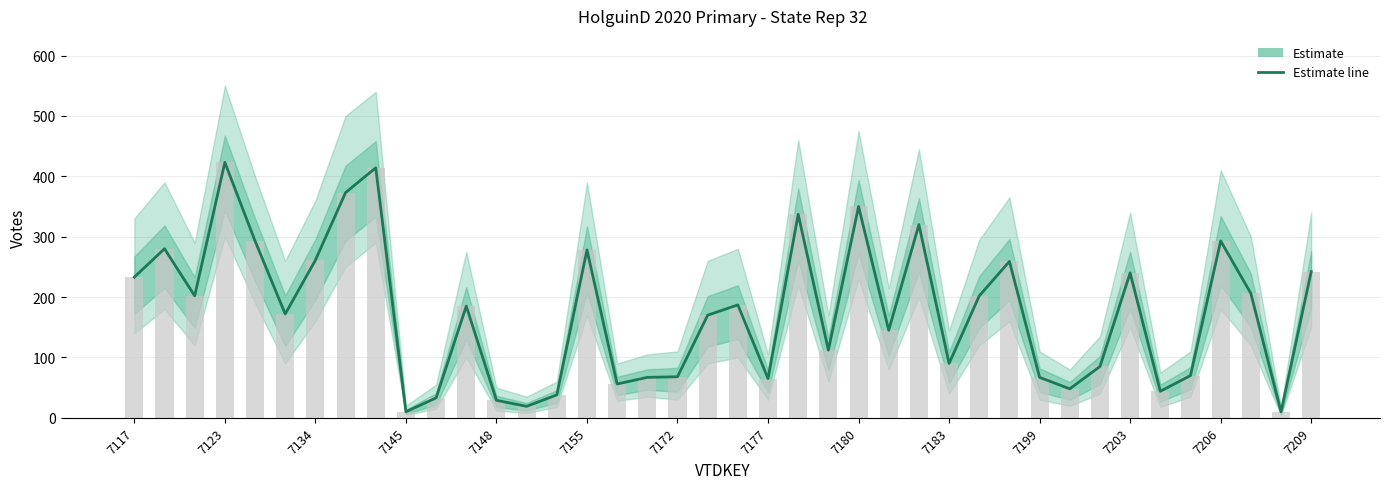

Reading left to right, what are all the values shown in this chart?

233	280	202	423	293	172	261	373	414	10	33	185	29	19	38	278	56	67	68	170	187	65	337	112	350	145	320	90	202	259	67	48	85	240	44	70	293	206	10	242